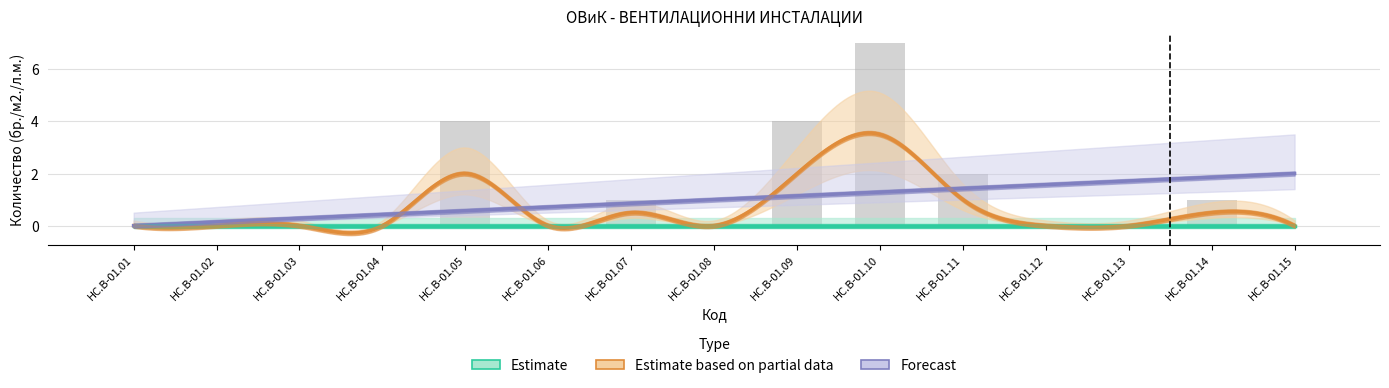

What are all the series names shown in the legend?

Estimate, Estimate based on partial data, Forecast